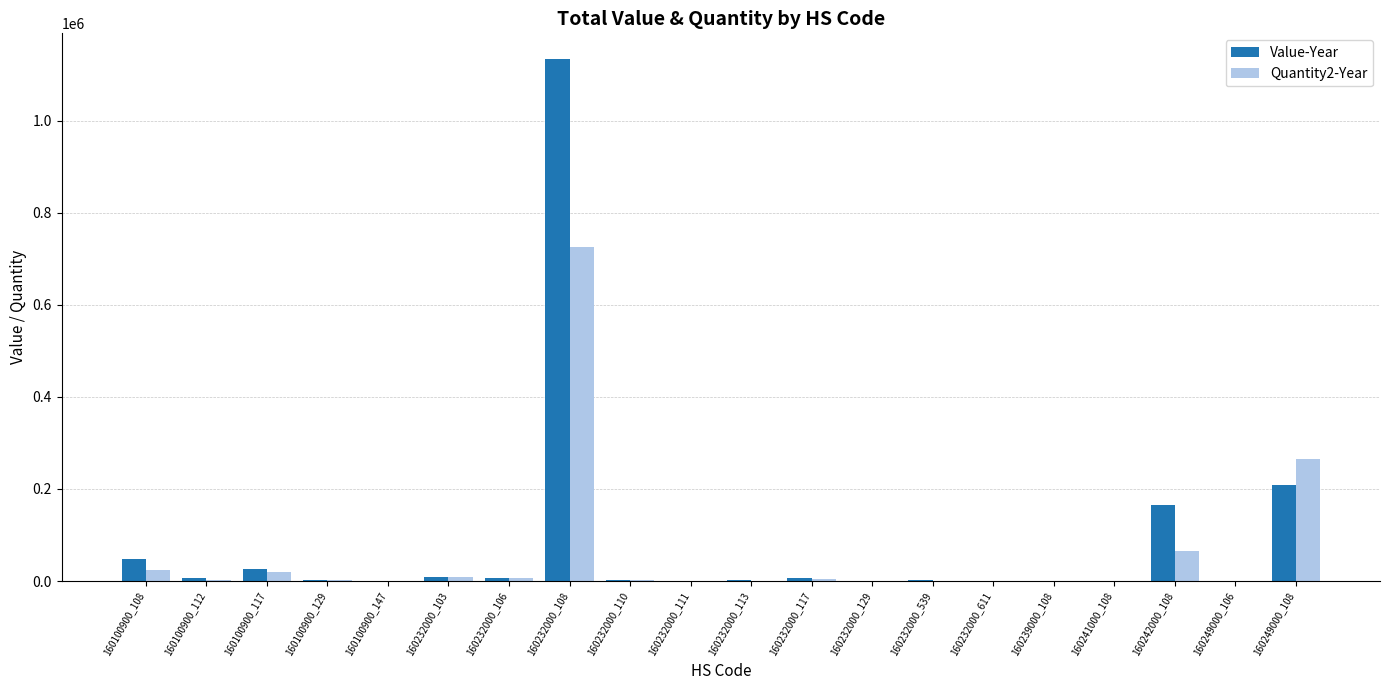

At which label does Value-Year reach its peak?

160232000_108